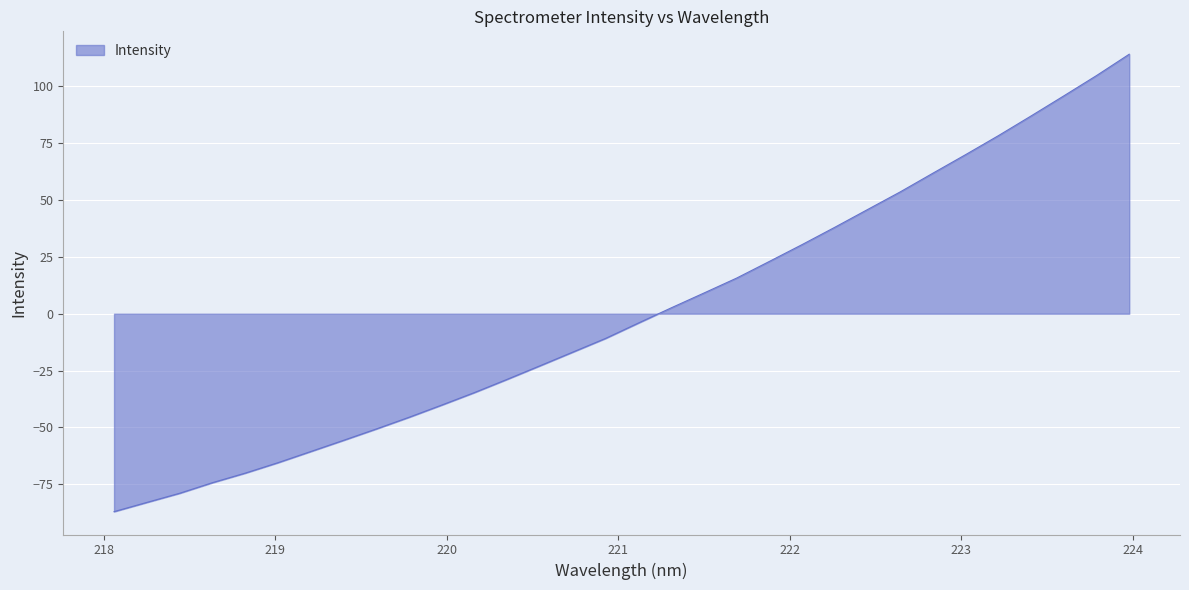

What is the difference between the second highest and minimum values?

191.8